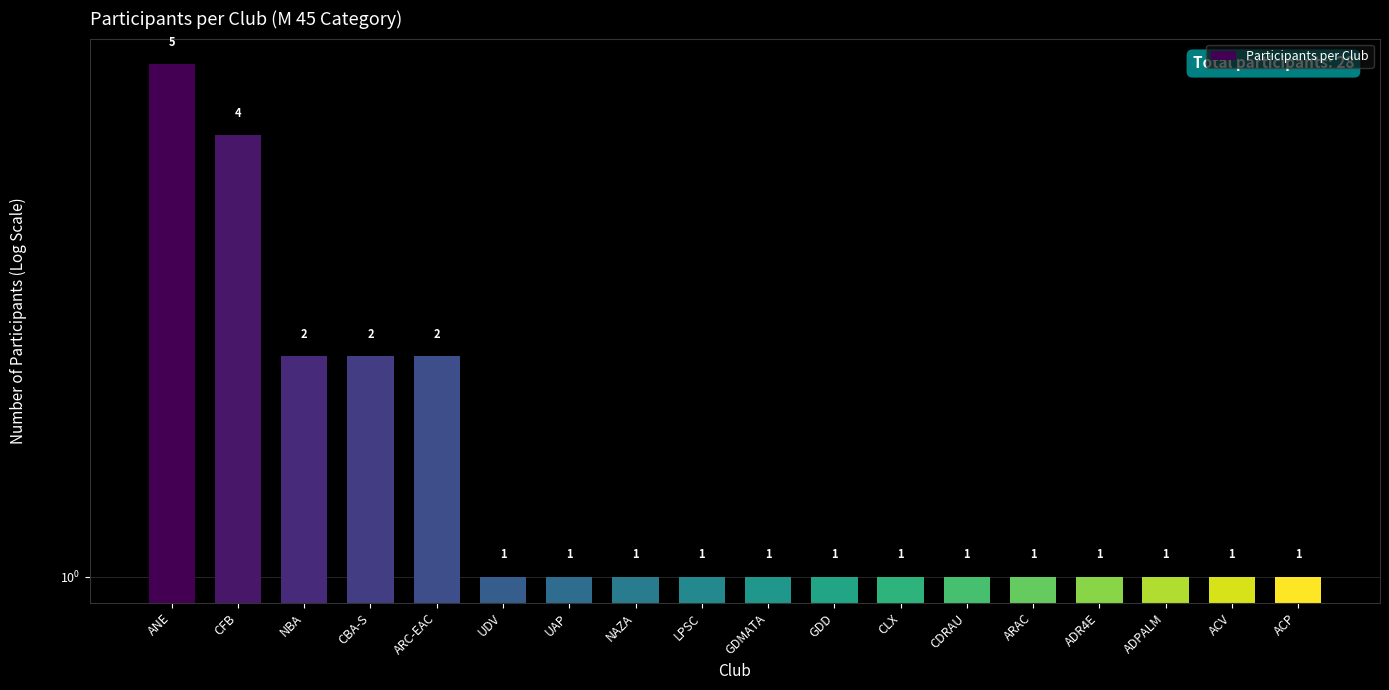

The value at NAZA is 2. True or false?

False